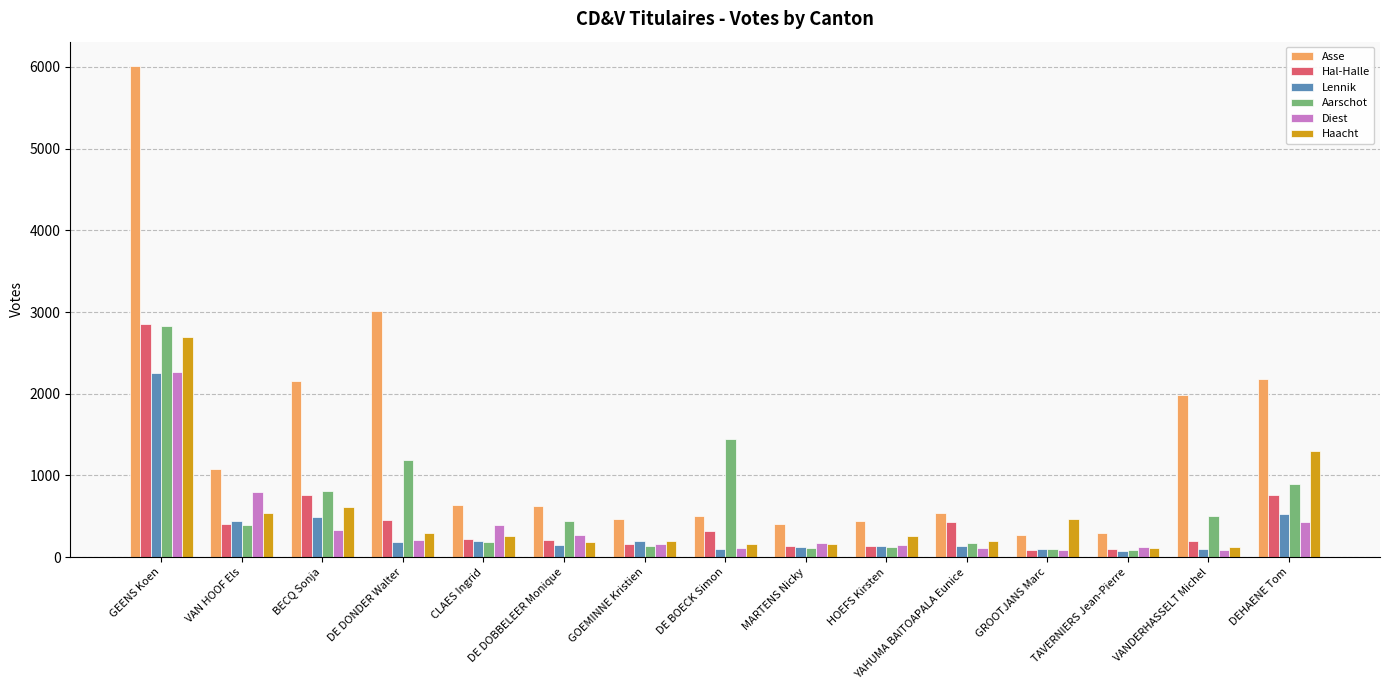

What is the maximum value shown in the chart?

6007